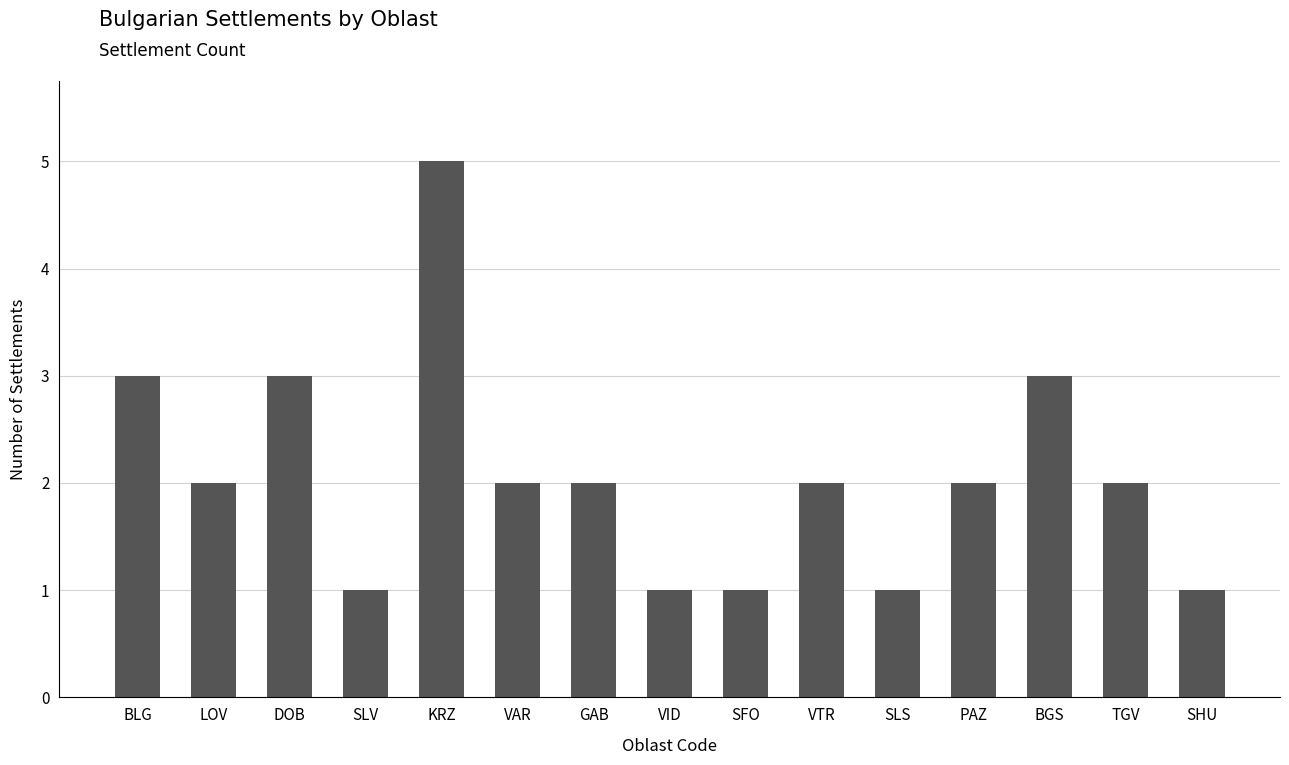

What is the difference between the maximum and minimum values?

4